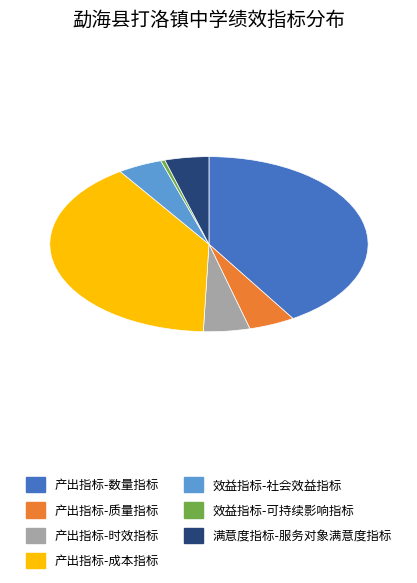

Is the sum of 产出指标-质量指标 and 效益指标-社会效益指标 greater than half?

No